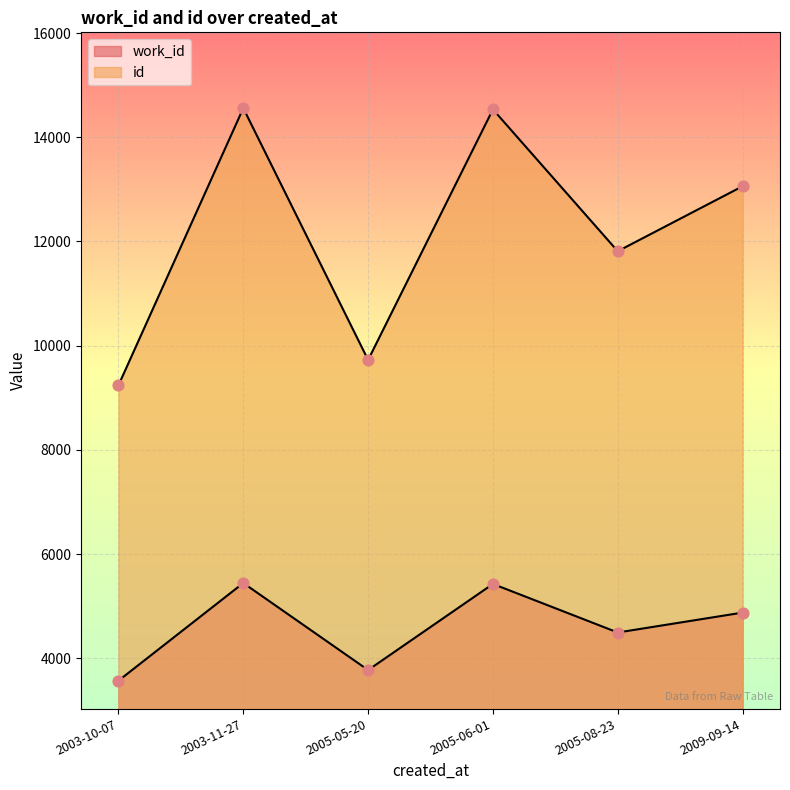

Which series has the widest spread of Y values?

id